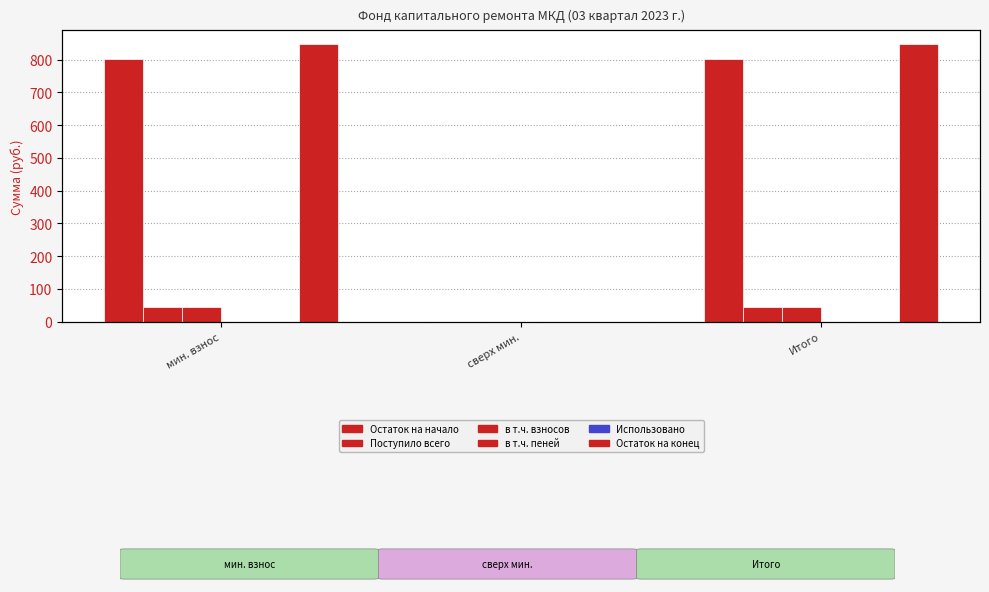

Reading left to right, what are all the values shown in this chart?

Остаток на начало: 800.8	0.0	800.8
Поступило всего: 45.8	0.0	45.8
в т.ч. взносов: 45.8	0.0	45.8
в т.ч. пеней: 0.0	0.0	0.0
Использовано: 0.0	0.0	0.0
Остаток на конец: 846.6	0.0	846.6